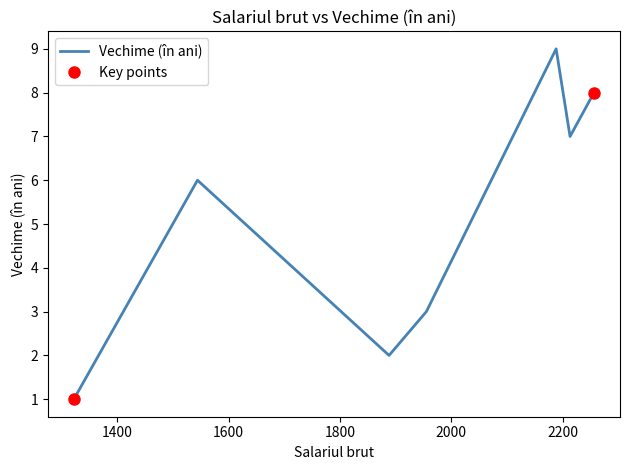

What is the average value?

5